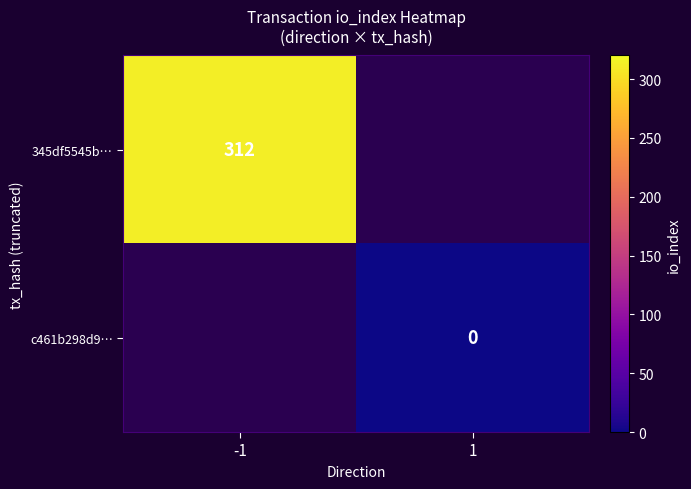

The value of 345df5545b… at -1 is 312. True or false?

True